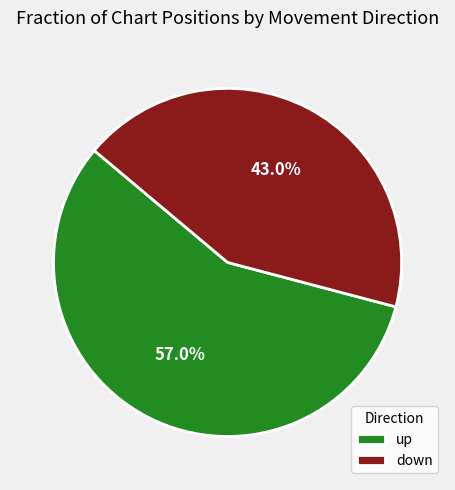

How many segments does this pie chart have?

2